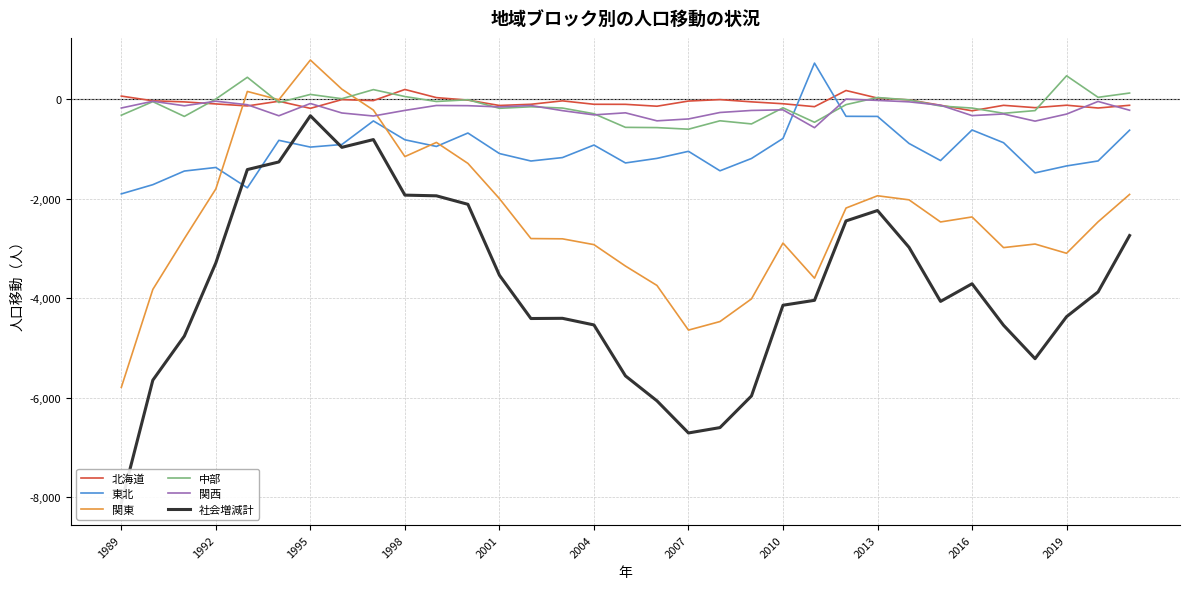

Reading left to right, what are all the values shown in this chart?

北海道: 67	-28	-50	-91	-131	-37	-180	-4	-24	200	36	-14	-122	-98	-29	-98	-99	-137	-33	-4	-49	-87	-146	179	27	-10	-118	-229	-119	-166	-117	-173	-118
東北: -1900	-1715	-1441	-1369	-1778	-823	-959	-907	-433	-812	-946	-676	-1089	-1239	-1170	-918	-1278	-1186	-1044	-1436	-1188	-785	730	-340	-342	-886	-1230	-615	-871	-1478	-1338	-1238	-619
関東: -5792	-3822	-2800	-1800	160	-7	792	206	-214	-1150	-865	-1287	-1995	-2799	-2804	-2921	-3352	-3742	-4640	-4468	-4012	-2889	-3596	-2185	-1938	-2020	-2465	-2364	-2981	-2909	-3095	-2462	-1911
中部: -318	-45	-342	8	445	-62	100	14	197	58	-42	-7	-179	-148	-174	-288	-562	-567	-599	-430	-493	-169	-460	-105	38	-10	-133	-174	-279	-225	475	42	128
関西: -173	-37	-128	-36	-107	-329	-82	-273	-334	-221	-122	-126	-151	-123	-226	-311	-270	-431	-393	-263	-222	-210	-569	7	-20	-49	-117	-326	-293	-437	-295	-41	-218
社会増減計: -8116	-5647	-4761	-3288	-1411	-1258	-329	-964	-808	-1925	-1939	-2110	-3536	-4407	-4403	-4536	-5561	-6063	-6709	-6601	-5964	-4140	-4041	-2444	-2235	-2975	-4063	-3708	-4543	-5215	-4370	-3872	-2738